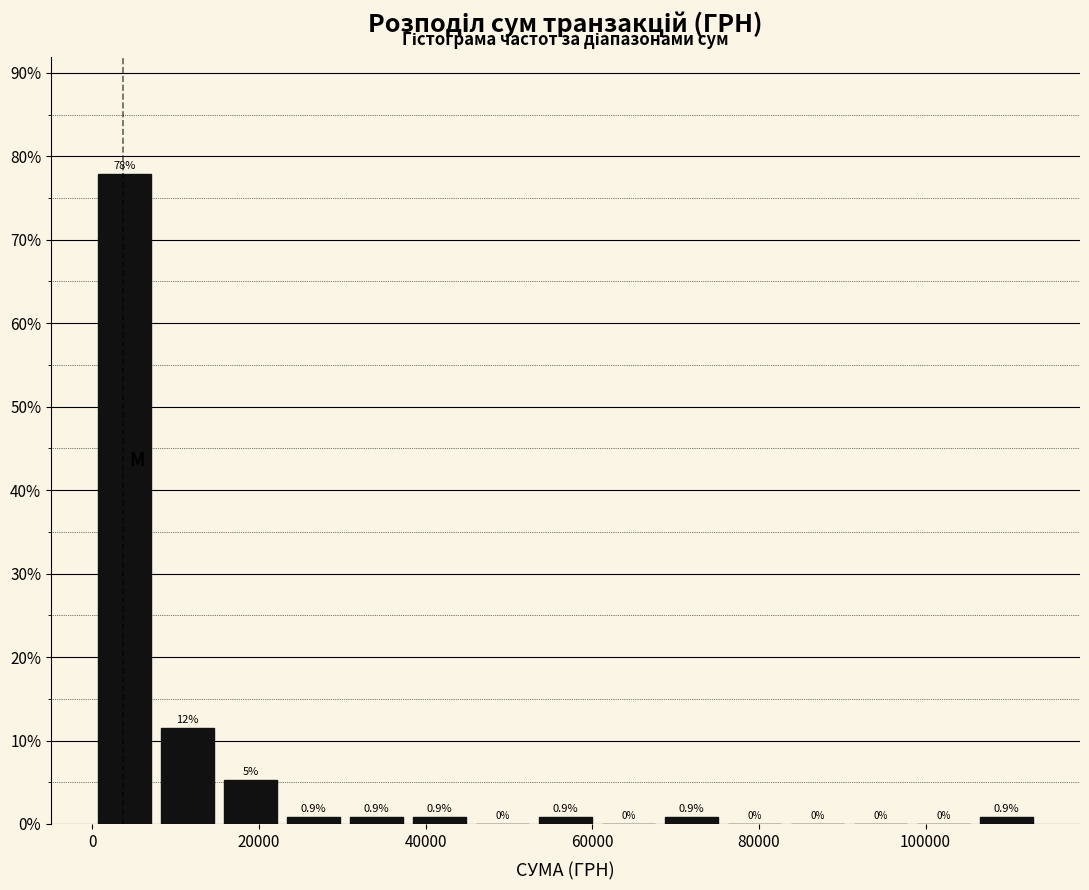

Read against the x-axis, roughly where is the centre of the tallest bar?

4000